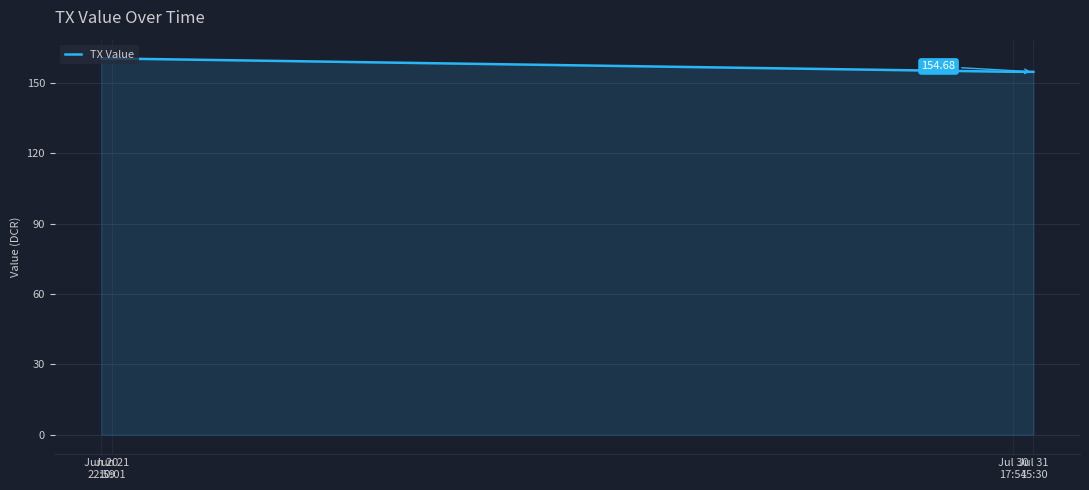

The chart shows a value of 160.4 at Jun 20
22:59. True or false?

True